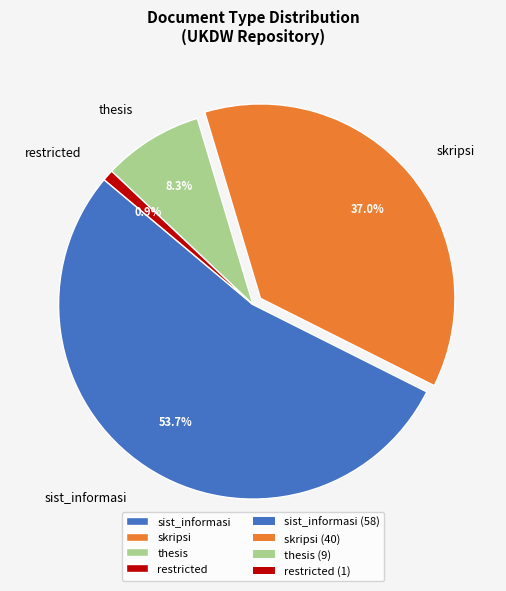

Which category accounts for the majority?

sist_informasi